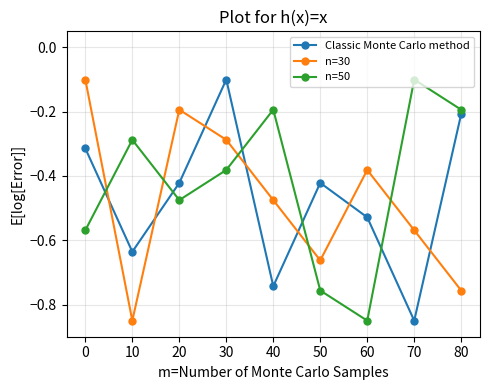

Where do Classic Monte Carlo method and n=30 first cross each other?

0 and 10